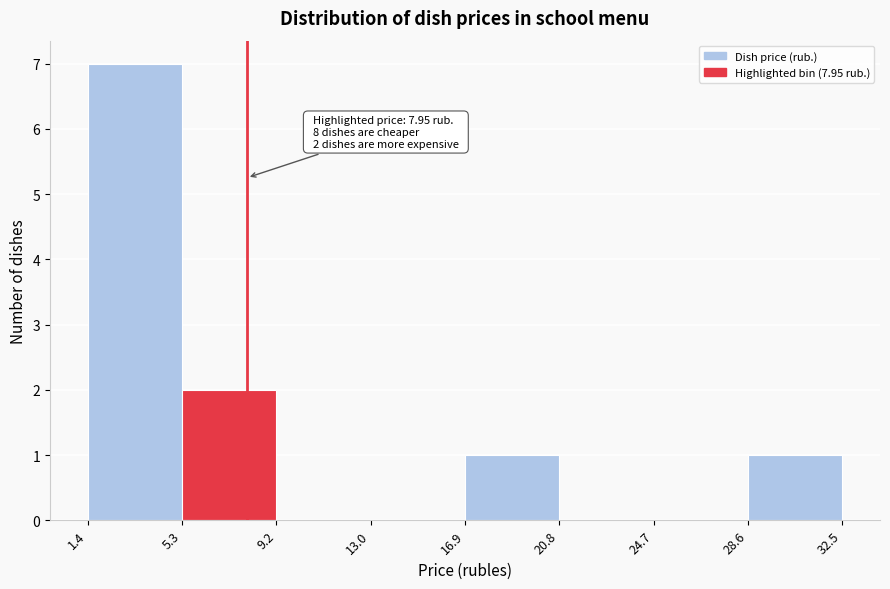

Which range on the x-axis has the tallest bar?

1.4 to 5.3